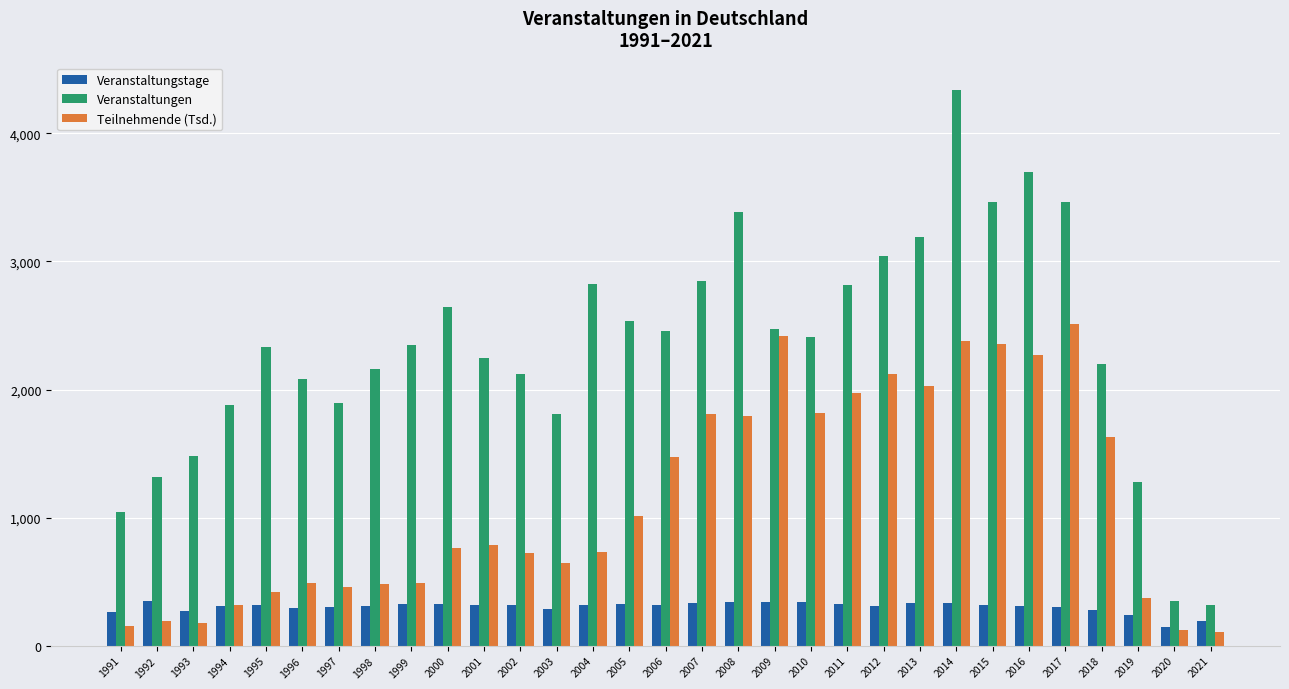

What is the sum of the Veranstaltungstage values at 2016 and 2011?

630.0